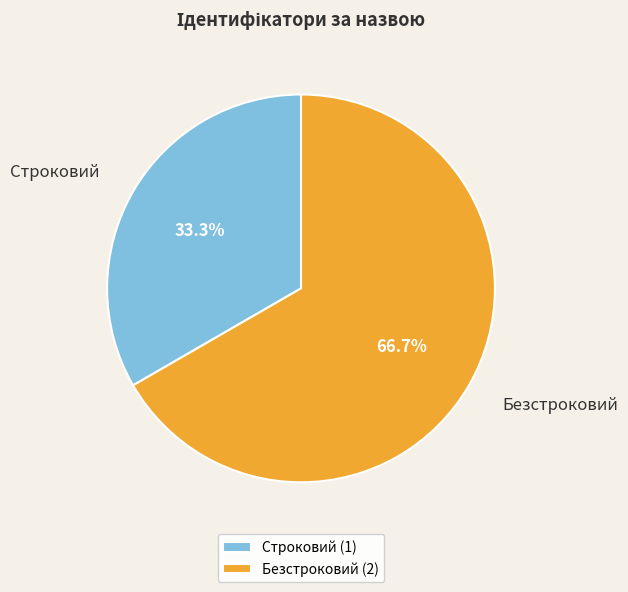

To the nearest percent, what is the difference between the Безстроковий and Строковий slice percentages?

33%